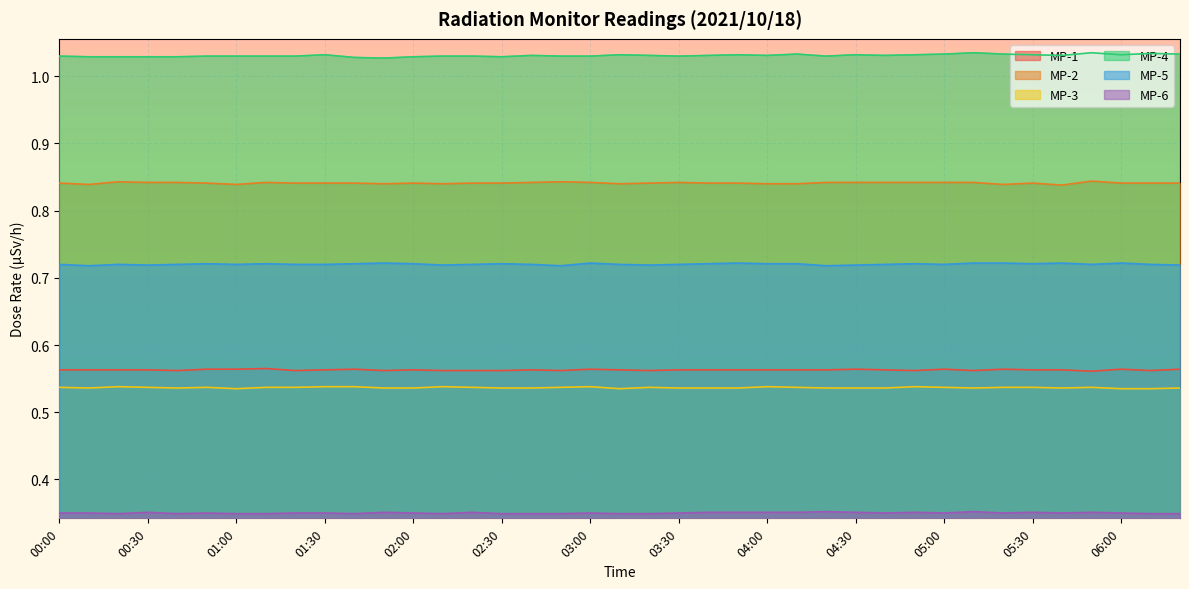

True or false: MP-6 and MP-3 intersect in this chart.

False